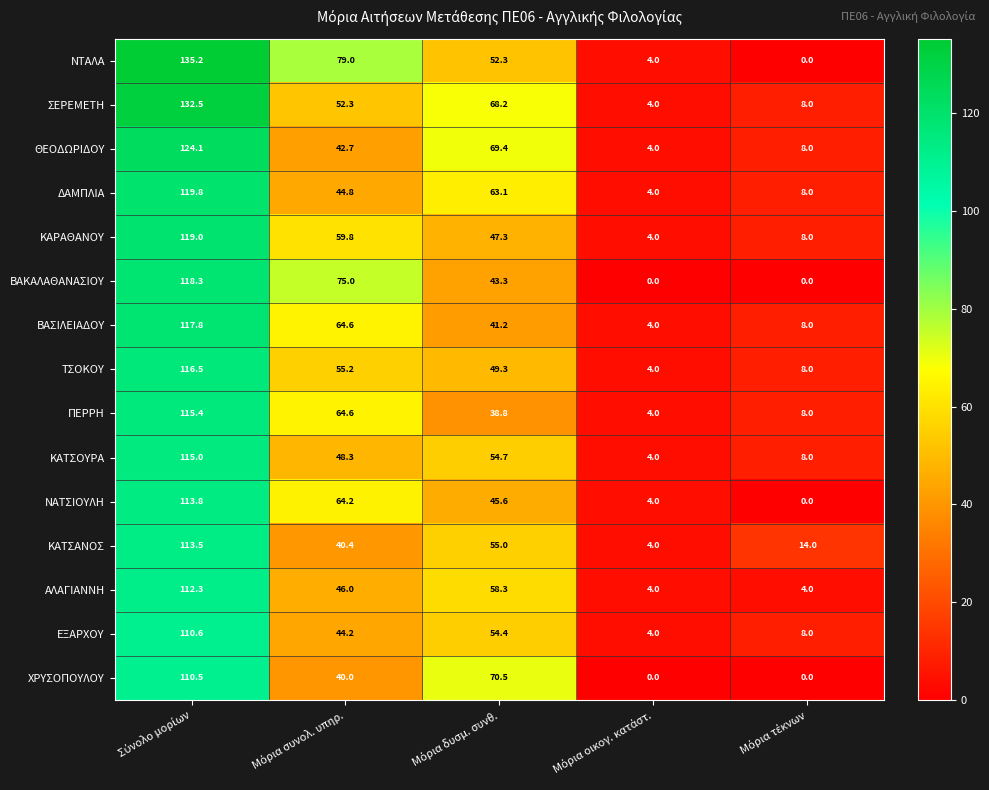

Which series has the largest total across all categories?

ΝΤΑΛΑ